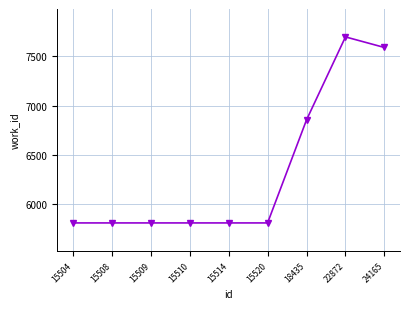

What is the sum of all values?

57014